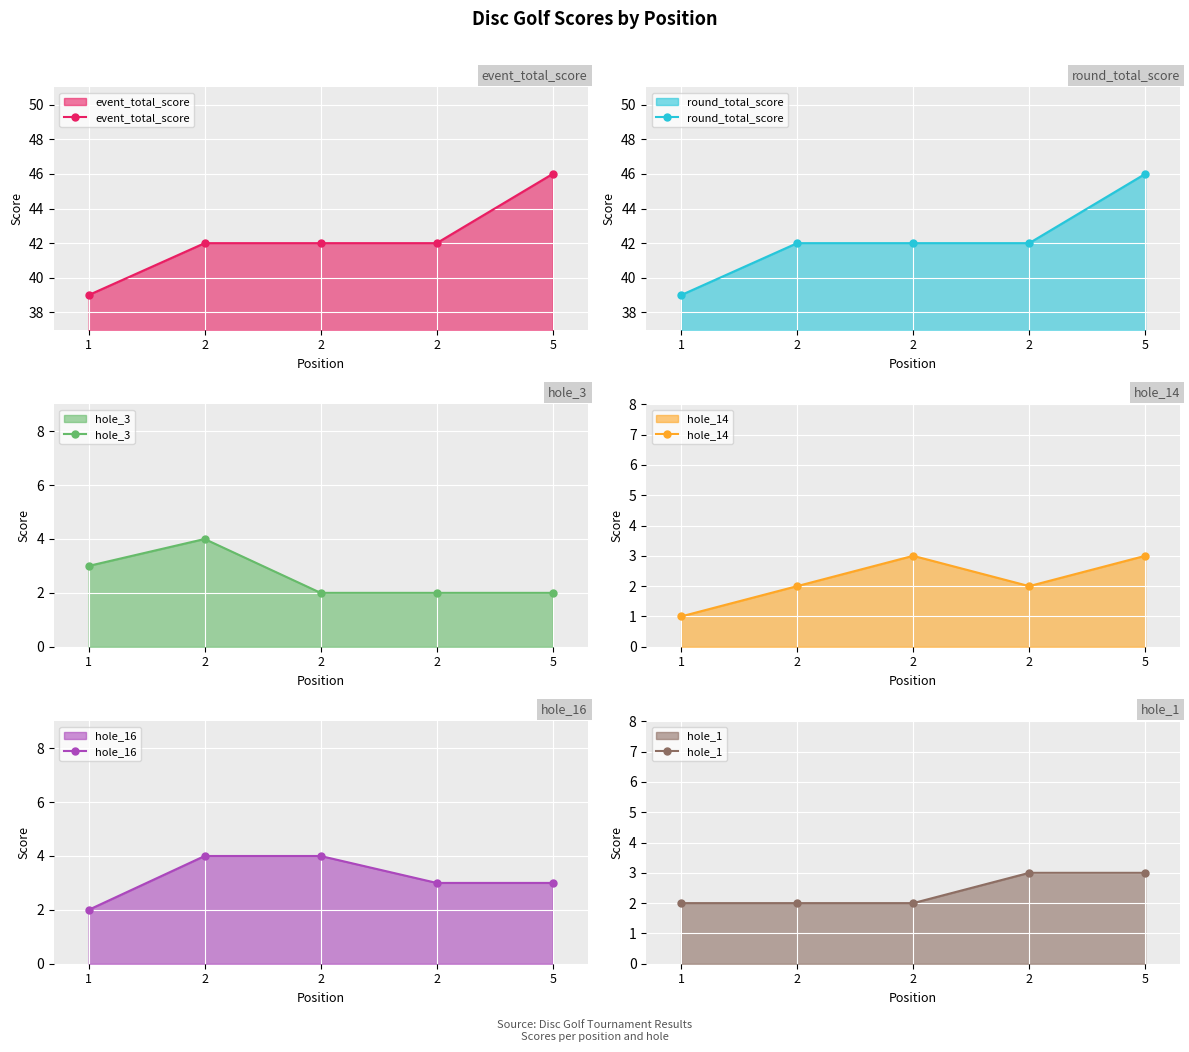

How many intersections are there between hole_1 and hole_14?

1